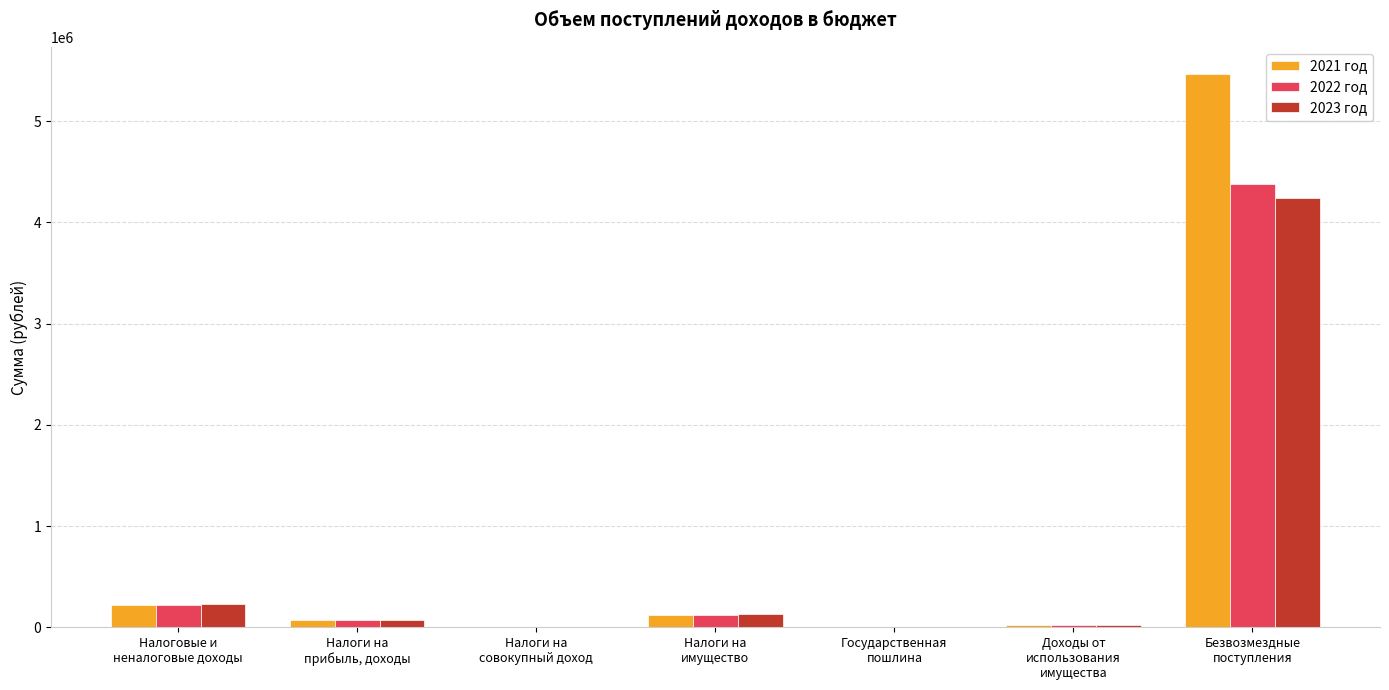

What is the greatest value displayed?

5460247